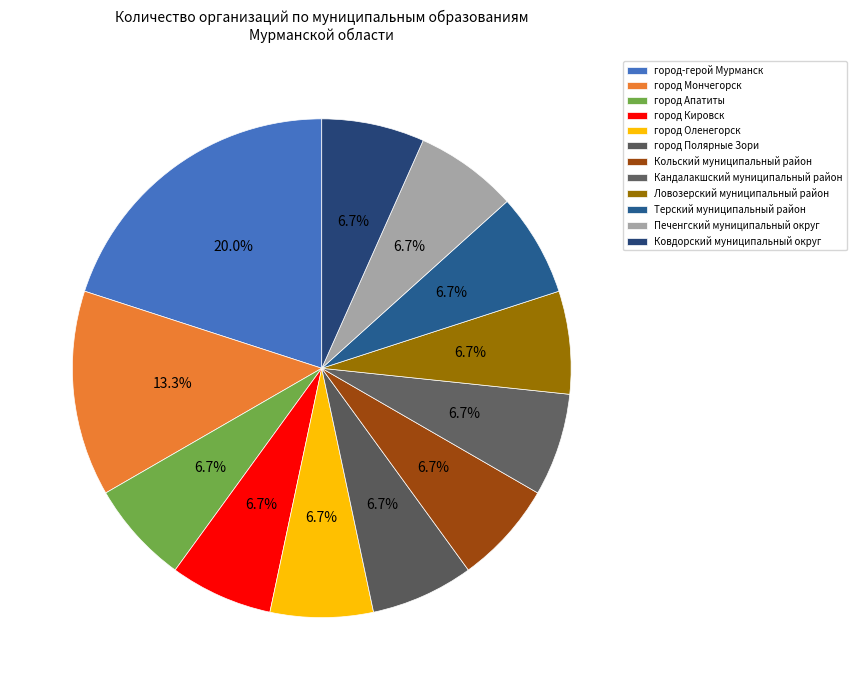

How many segments does this pie chart have?

12